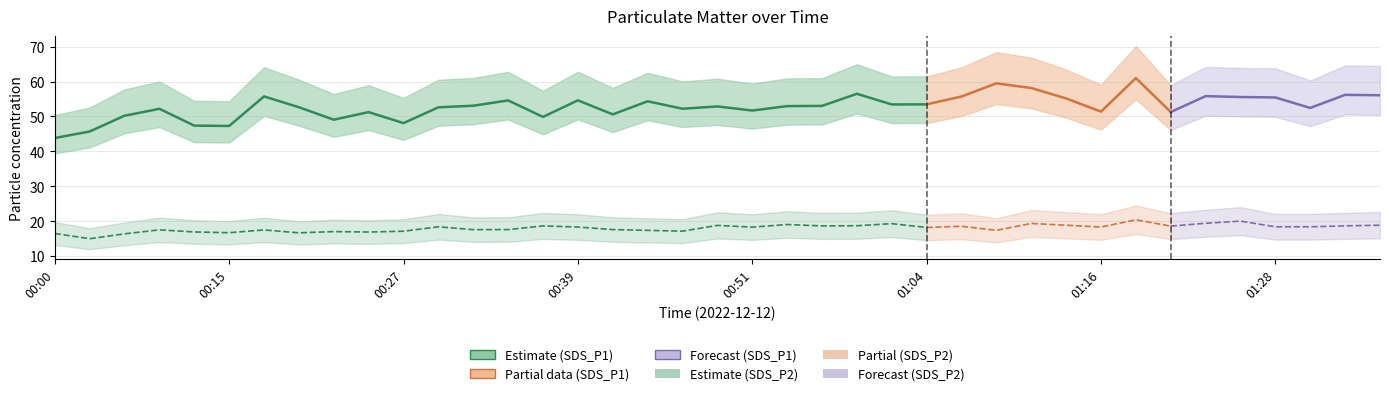

True or false: SDS_P1 has a value of 23.8 at 00:27.

False